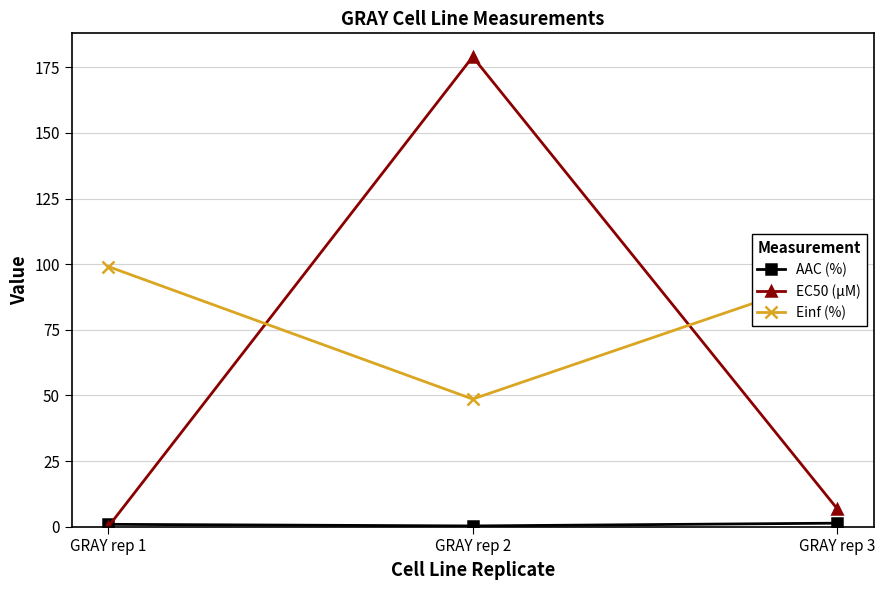

Where is Einf (%) nearest to the value 73?

GRAY rep 3